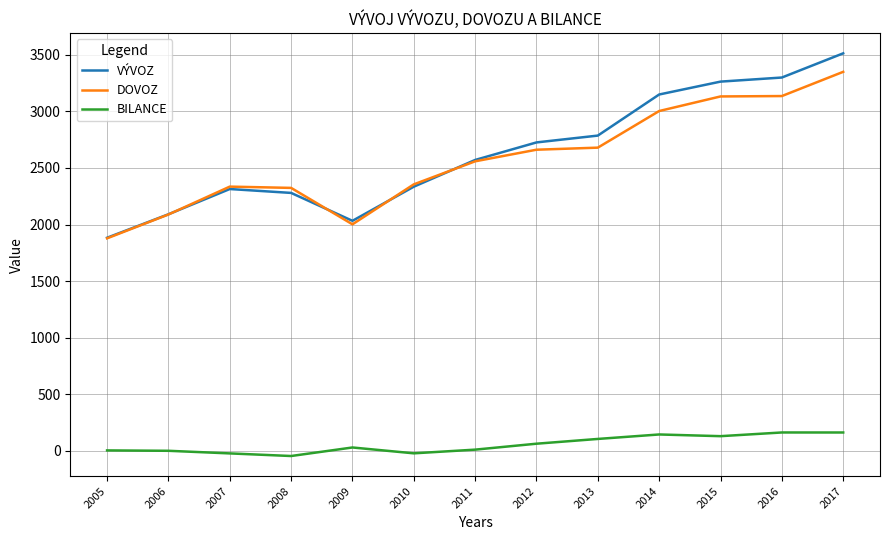

What is the approximate value of BILANCE at 2017?

163.5